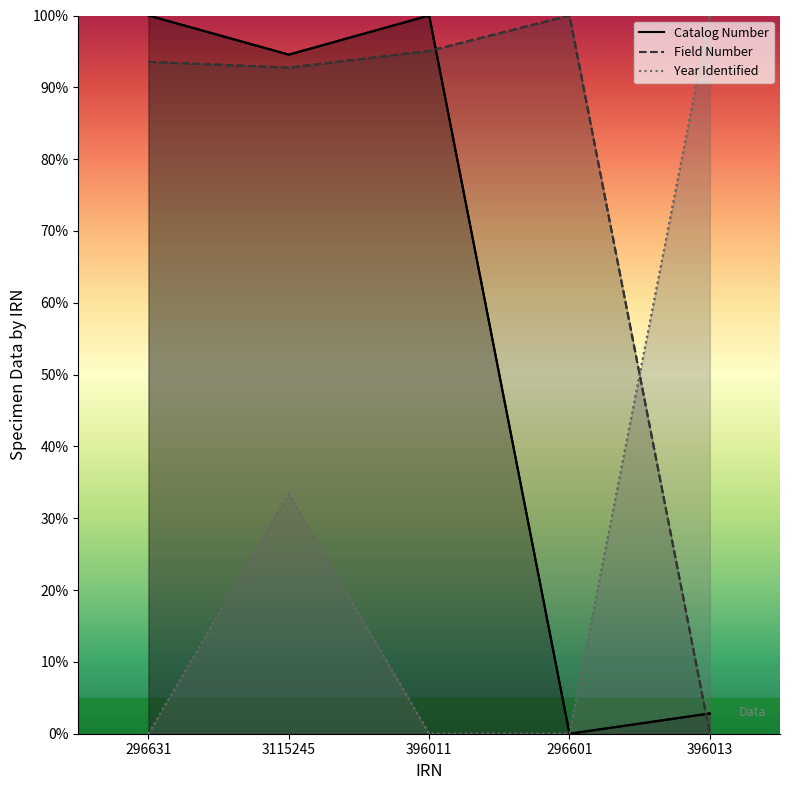

How many positive values does the Year Identified series have?

2